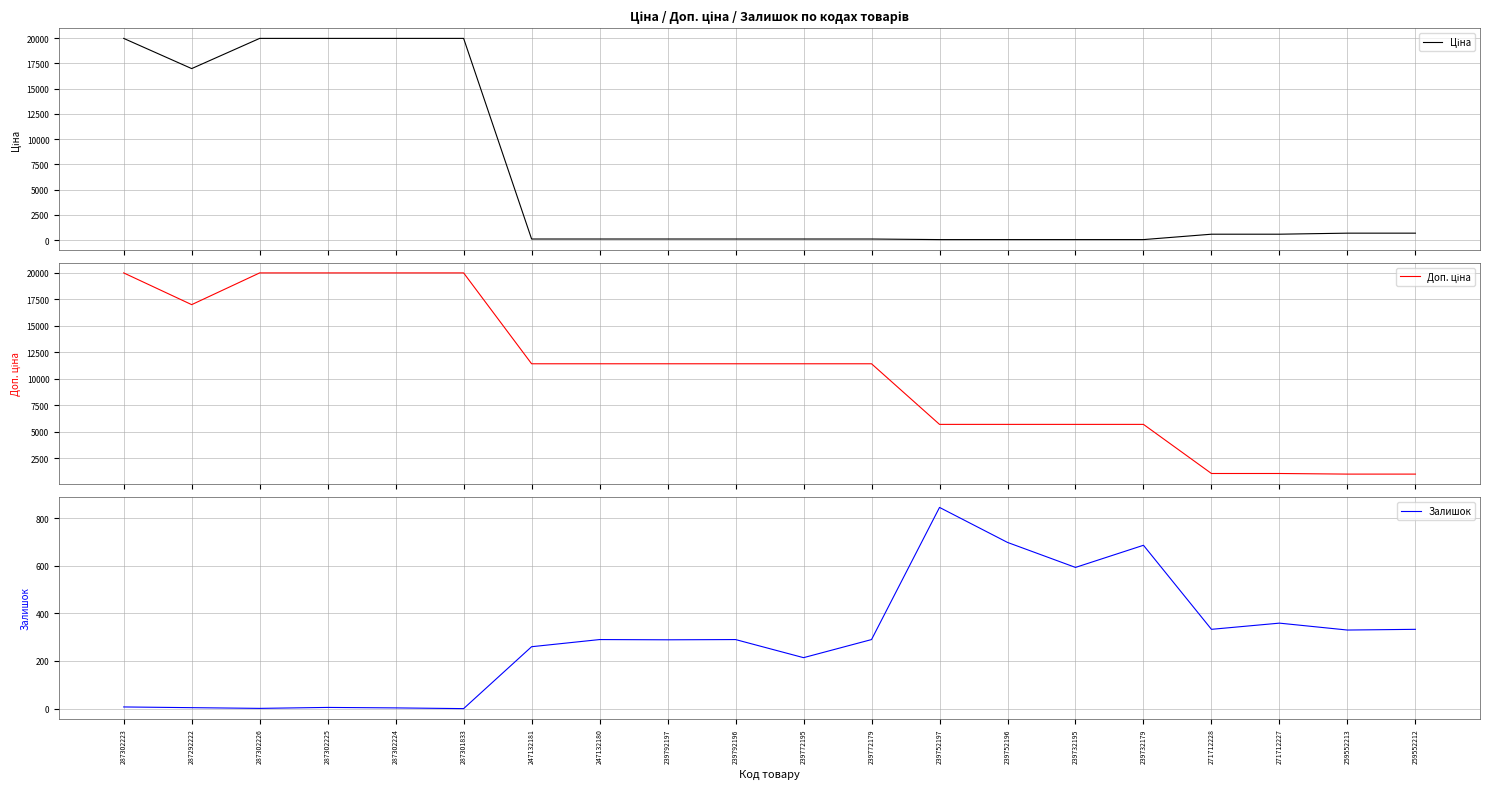

Reading left to right, transcribe all the data shown in this chart.

Ціна: 287302223=19964.2	287292222=16976.3	287302226=19964.2	287302225=19964.2	287302224=19964.2	287301833=19964.2	247132181=114.1	247132180=114.1	239792197=114.1	239792196=114.1	239772195=114.1	239772179=114.1	239752197=57.0	239752196=57.0	239732195=57.0	239732179=57.0	271712228=589.9	271712227=589.9	259552213=693.7	259552212=693.7
Доп. ціна: 287302223=19964.2	287292222=16976.3	287302226=19964.2	287302225=19964.2	287302224=19964.2	287301833=19964.2	247132181=11410.0	247132180=11410.0	239792197=11410.0	239792196=11410.0	239772195=11410.0	239772179=11410.0	239752197=5705.0	239752196=5705.0	239732195=5705.0	239732179=5705.0	271712228=1081.7	271712227=1081.7	259552213=1024.6	259552212=1024.6
Залишок: 287302223=7.0	287292222=4.0	287302226=1.0	287302225=5.0	287302224=3.0	287301833=0.0	247132181=260.0	247132180=290.0	239792197=289.0	239792196=290.0	239772195=214.0	239772179=290.0	239752197=845.0	239752196=698.0	239732195=593.0	239732179=686.0	271712228=333.0	271712227=359.0	259552213=330.0	259552212=333.0